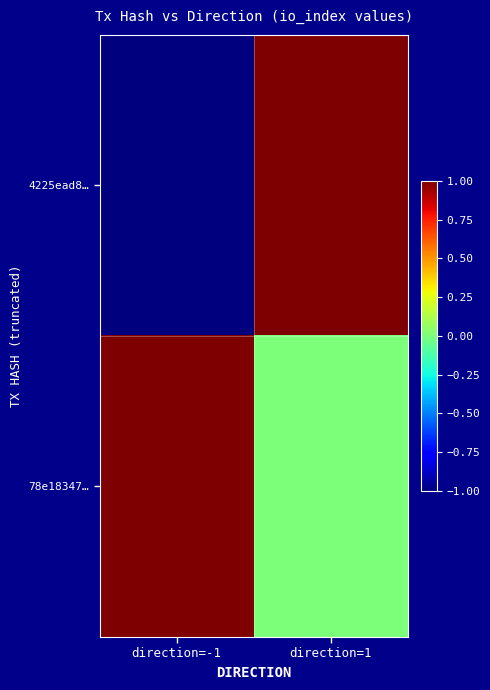

Reading left to right, extract all data points from this chart.

4225ead8…: direction=-1=-1	direction=1=1
78e18347…: direction=-1=1	direction=1=0